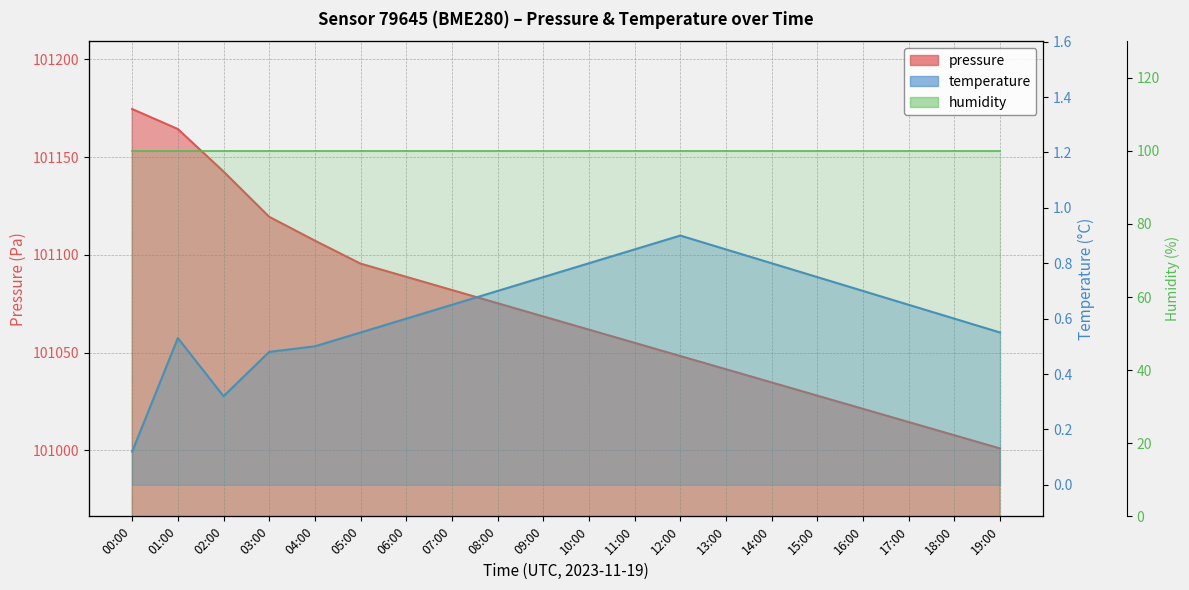

Which category has the lowest value across all series?

00:00